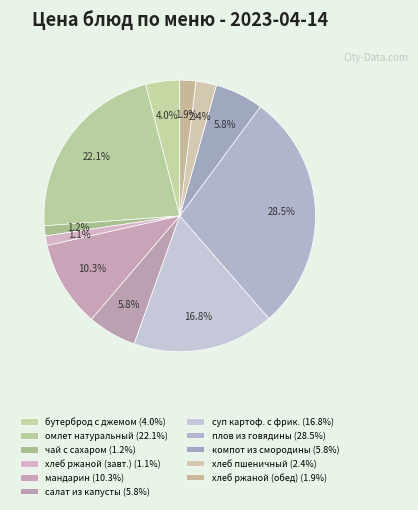

Count the number of slices in the pie.

11